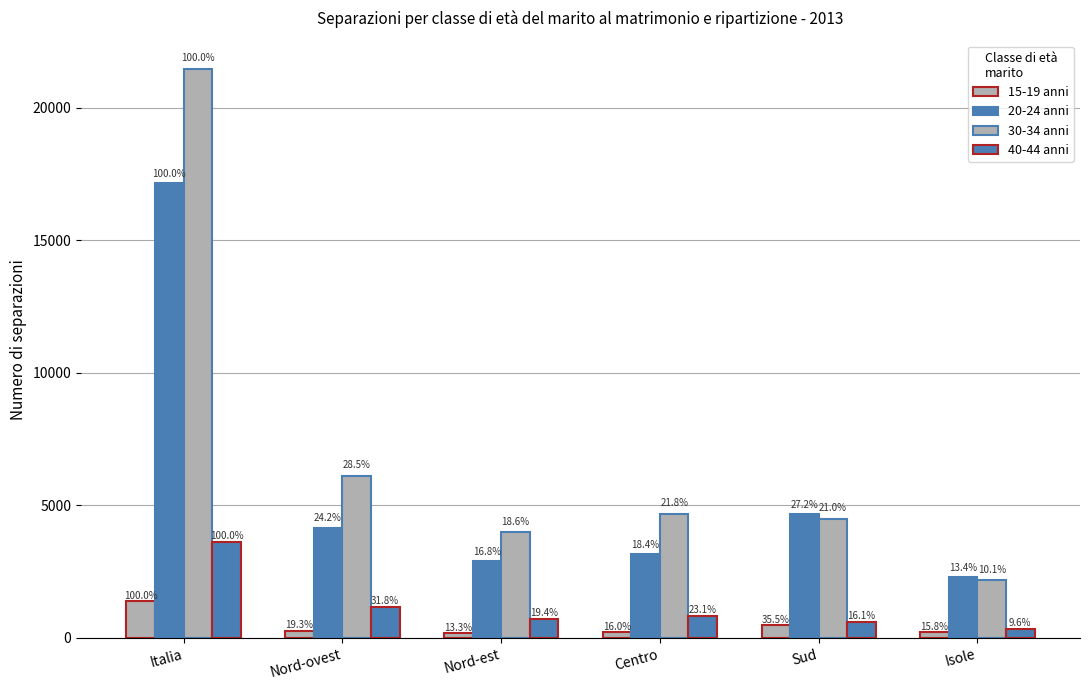

Does the chart contain stacked bars?

No